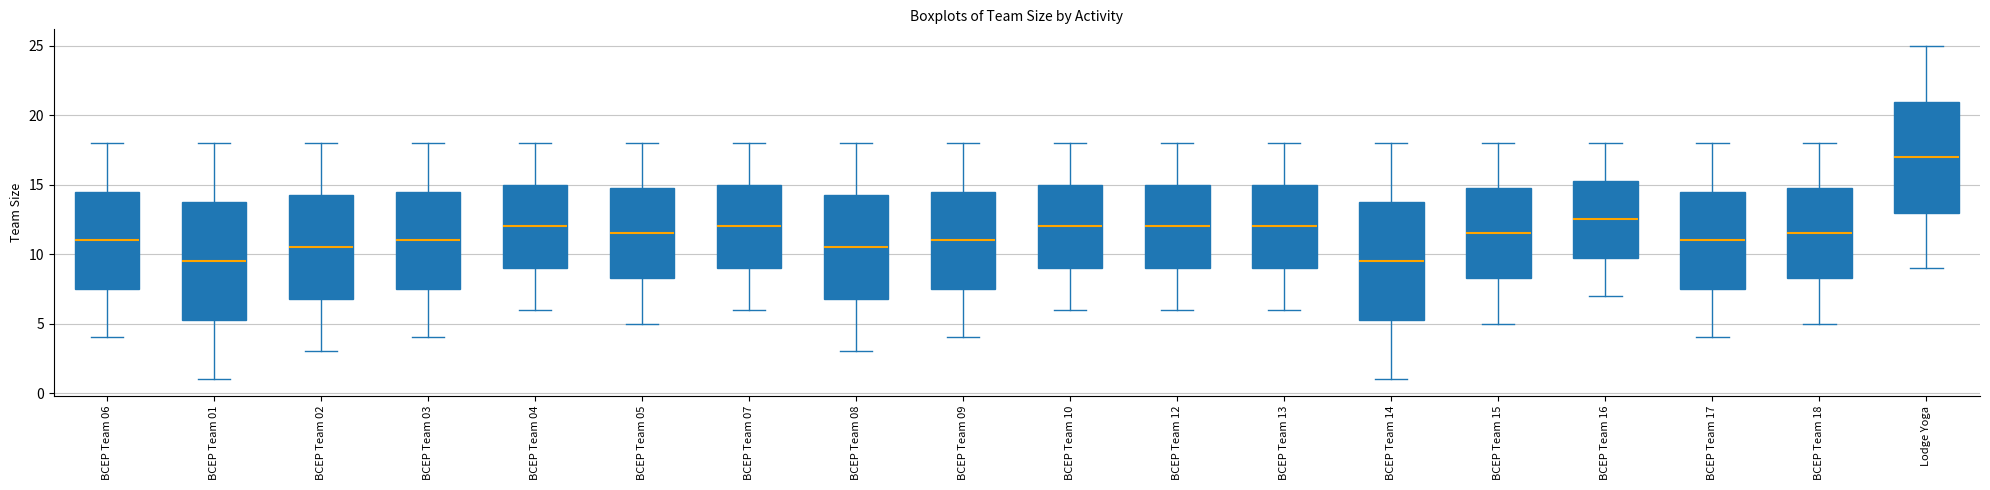

Reading left to right, read every box against the y-axis: the position of its median line, the range the box covers, and the ends of its whiskers. The values are not printed on the chart, so give them approximately, as read against the axis.

BCEP Team 06: median 11.0, box 7.5 to 14.5, whiskers 4.0 to 18.0
BCEP Team 01: median 9.5, box 5.5 to 14.0, whiskers 1.0 to 18.0
BCEP Team 02: median 10.5, box 7.0 to 14.5, whiskers 3.0 to 18.0
BCEP Team 03: median 11.0, box 7.5 to 14.5, whiskers 4.0 to 18.0
BCEP Team 04: median 12.0, box 9.0 to 15.0, whiskers 6.0 to 18.0
BCEP Team 05: median 11.5, box 8.5 to 15.0, whiskers 5.0 to 18.0
BCEP Team 07: median 12.0, box 9.0 to 15.0, whiskers 6.0 to 18.0
BCEP Team 08: median 10.5, box 7.0 to 14.5, whiskers 3.0 to 18.0
BCEP Team 09: median 11.0, box 7.5 to 14.5, whiskers 4.0 to 18.0
BCEP Team 10: median 12.0, box 9.0 to 15.0, whiskers 6.0 to 18.0
BCEP Team 12: median 12.0, box 9.0 to 15.0, whiskers 6.0 to 18.0
BCEP Team 13: median 12.0, box 9.0 to 15.0, whiskers 6.0 to 18.0
BCEP Team 14: median 9.5, box 5.5 to 14.0, whiskers 1.0 to 18.0
BCEP Team 15: median 11.5, box 8.5 to 15.0, whiskers 5.0 to 18.0
BCEP Team 16: median 12.5, box 10.0 to 15.5, whiskers 7.0 to 18.0
BCEP Team 17: median 11.0, box 7.5 to 14.5, whiskers 4.0 to 18.0
BCEP Team 18: median 11.5, box 8.5 to 15.0, whiskers 5.0 to 18.0
Lodge Yoga: median 17.0, box 13.0 to 21.0, whiskers 9.0 to 25.0